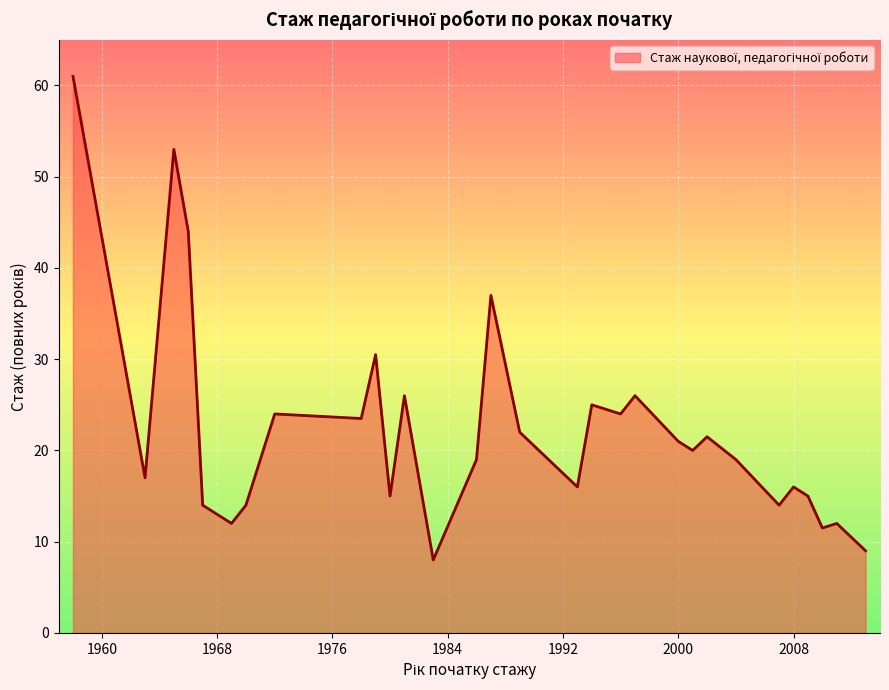

What is the minimum value shown in the chart?

8.0